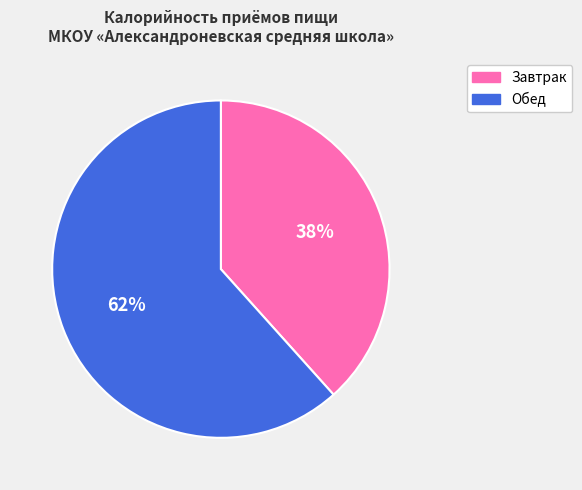

How many segments does this pie chart have?

2